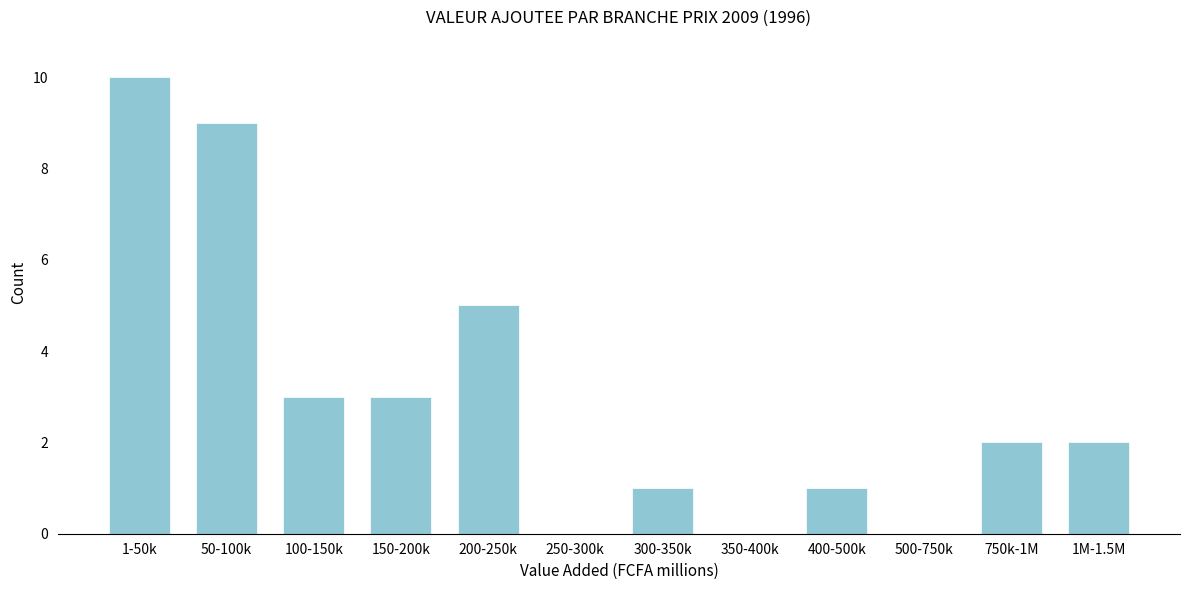

Reading left to right, list all the values displayed in this chart.

1-50k=10	50-100k=9	100-150k=3	150-200k=3	200-250k=5	250-300k=0	300-350k=1	350-400k=0	400-500k=1	500-750k=0	750k-1M=2	1M-1.5M=2